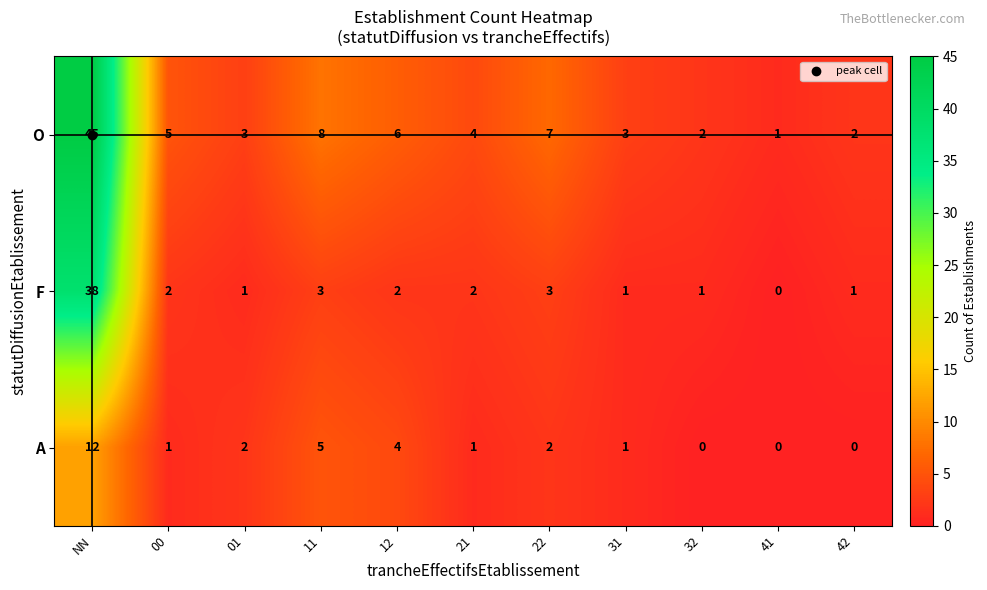

Which series has the largest total across all categories?

O